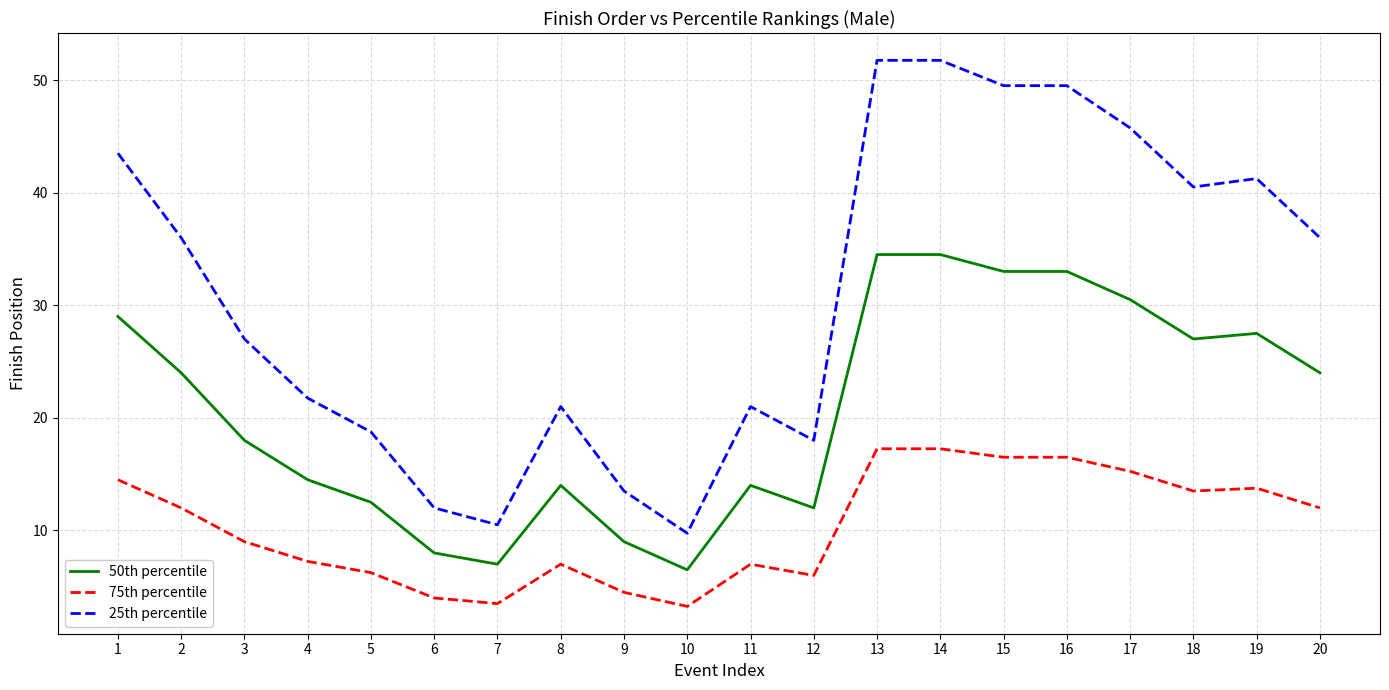

How many categories are shown in the chart?

20